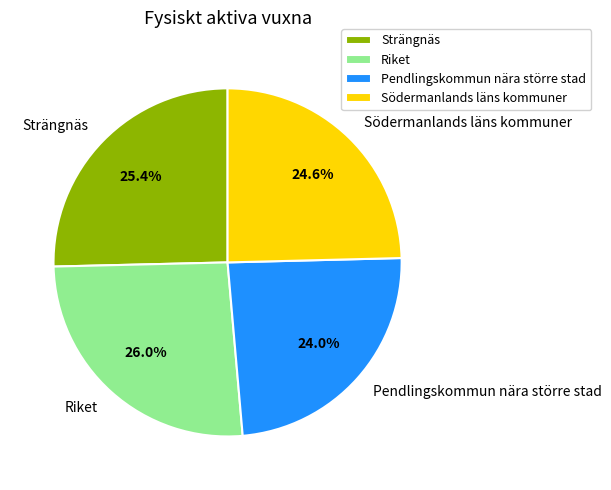

Between Södermanlands läns kommuner and Riket, which is larger?

Riket